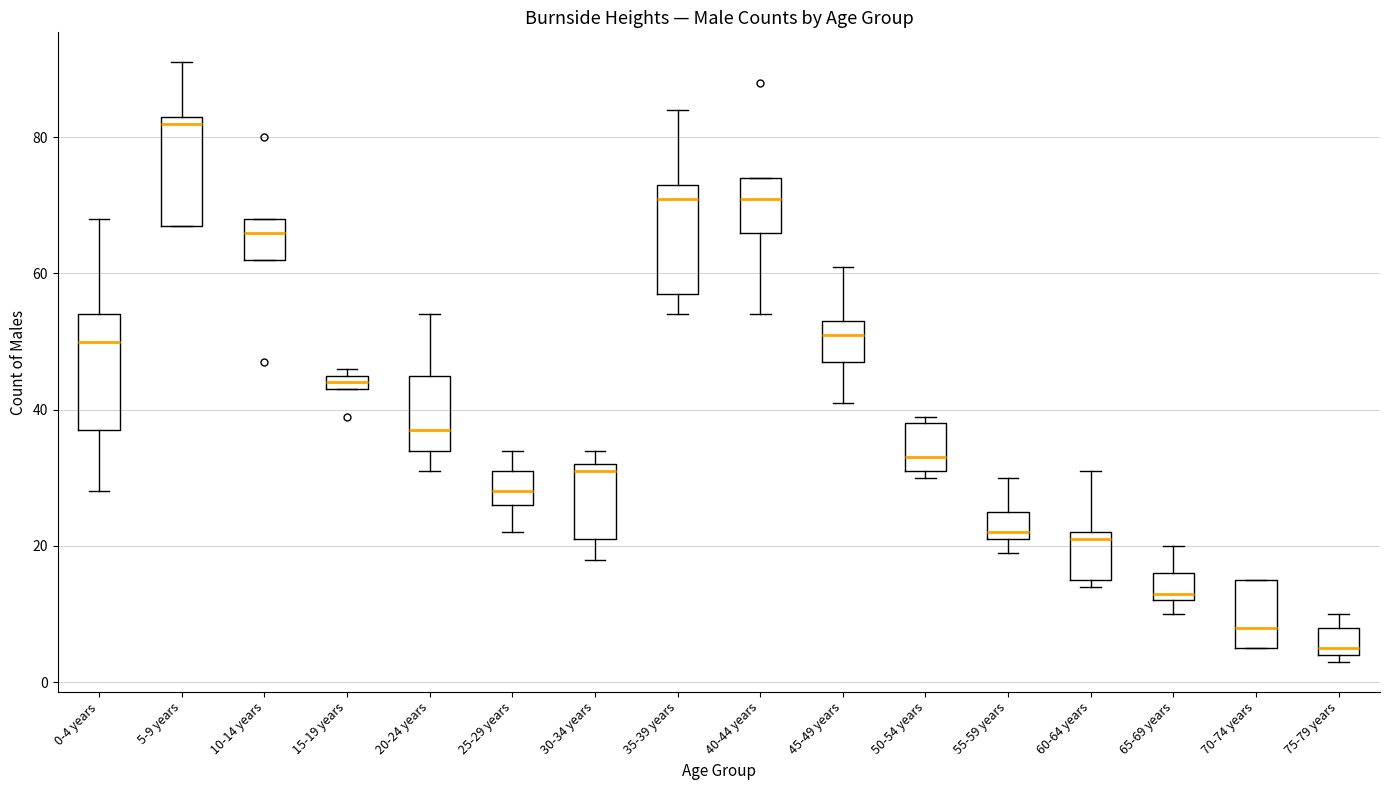

Where is the lower edge of the box for 30-34 years on the y-axis? The values are not printed on the chart, so give them approximately, as read against the axis.

22